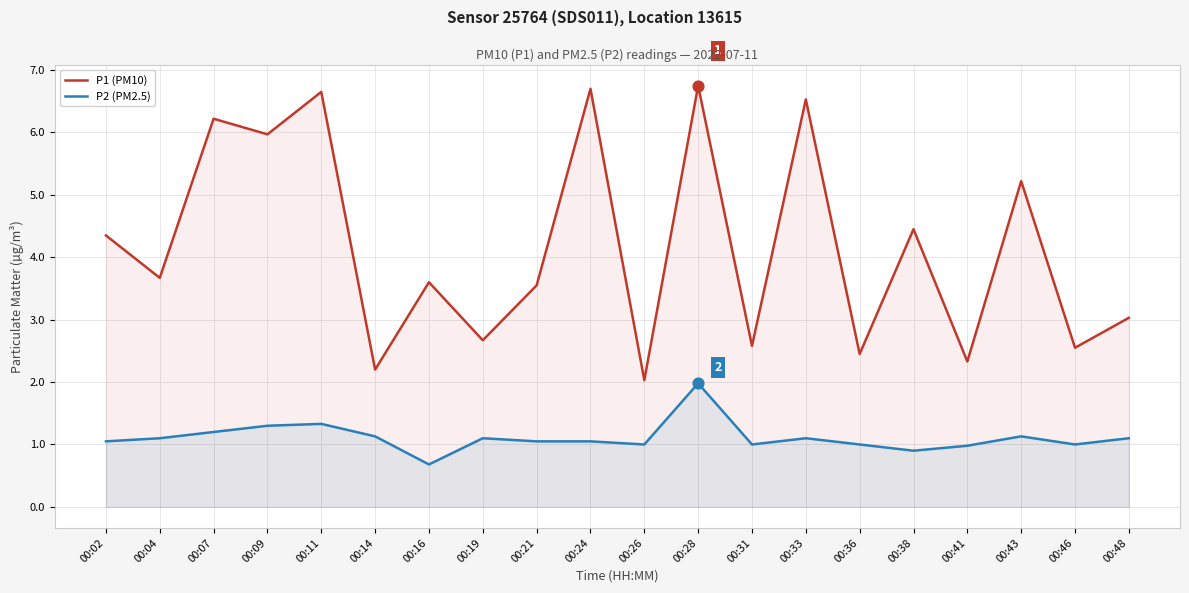

Which series reaches the minimum Y coordinate?

P2 (PM2.5)